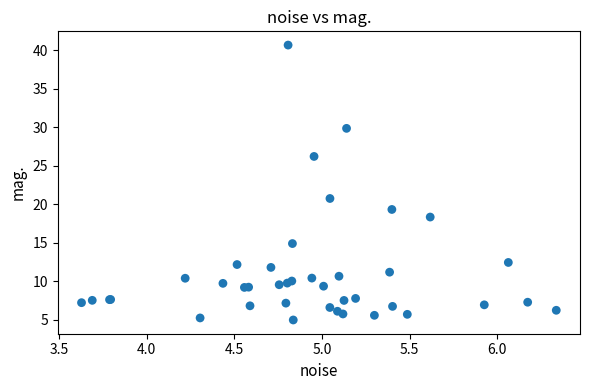

What Y value in the scatter plot is closest to 22?

20.7